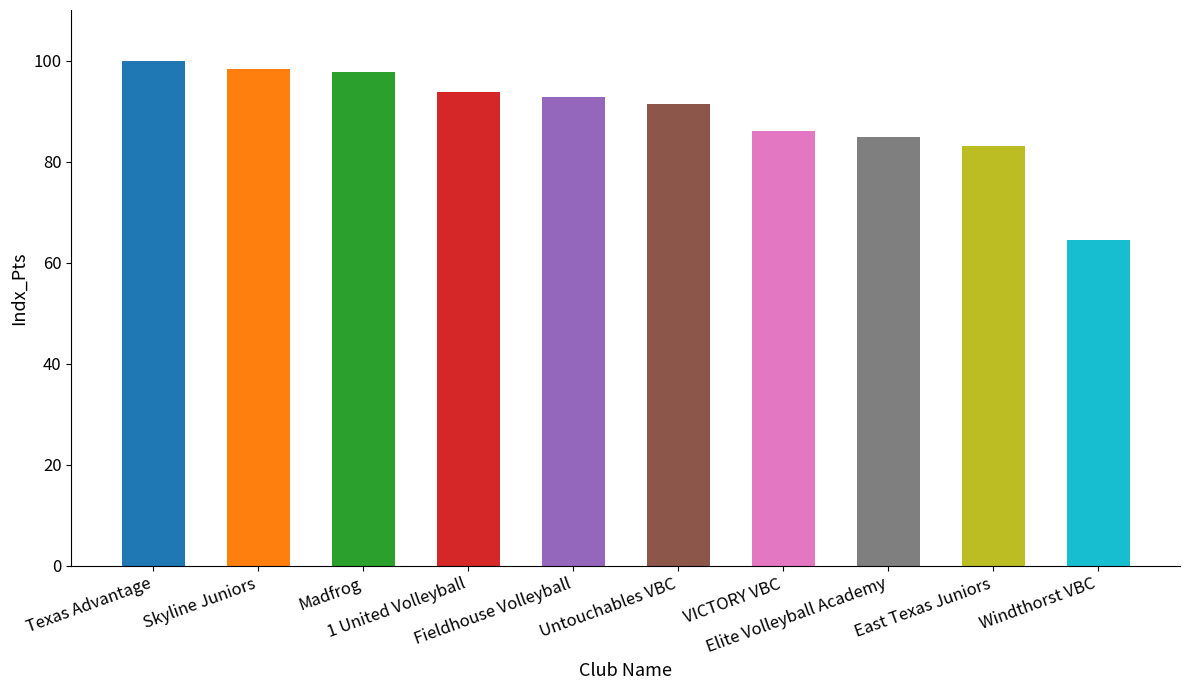

Count the number of categories in the chart.

10